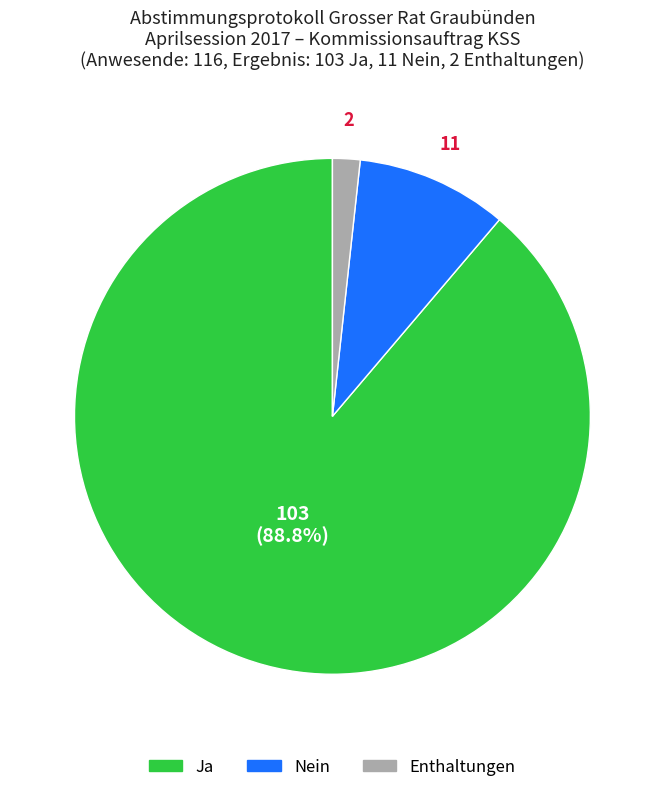

Which slice is the largest?

Ja